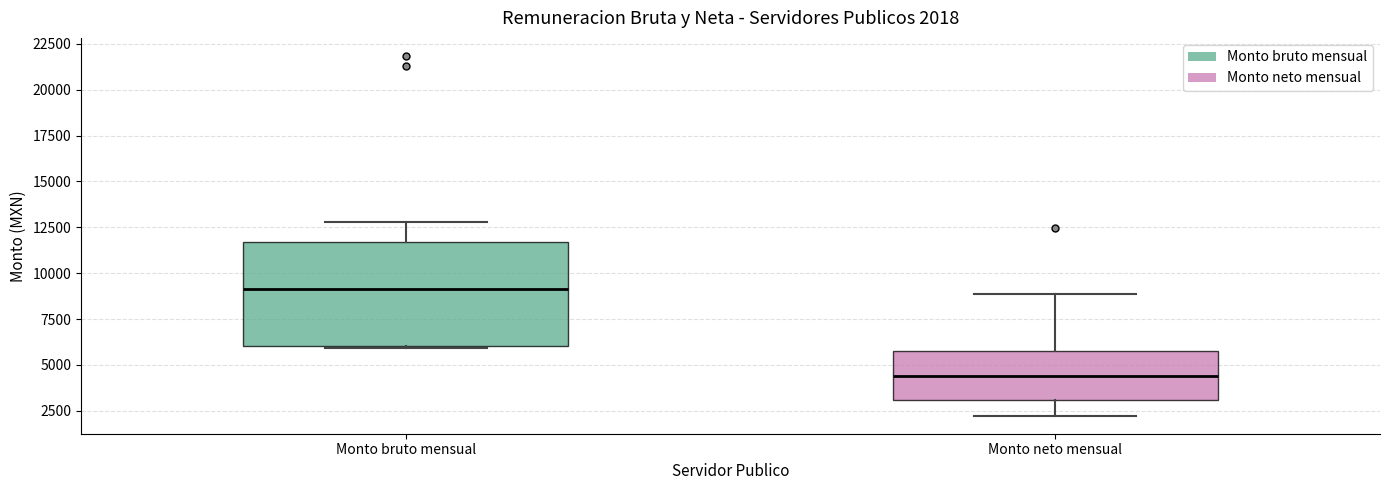

Which box has the highest median line?

Monto bruto mensual